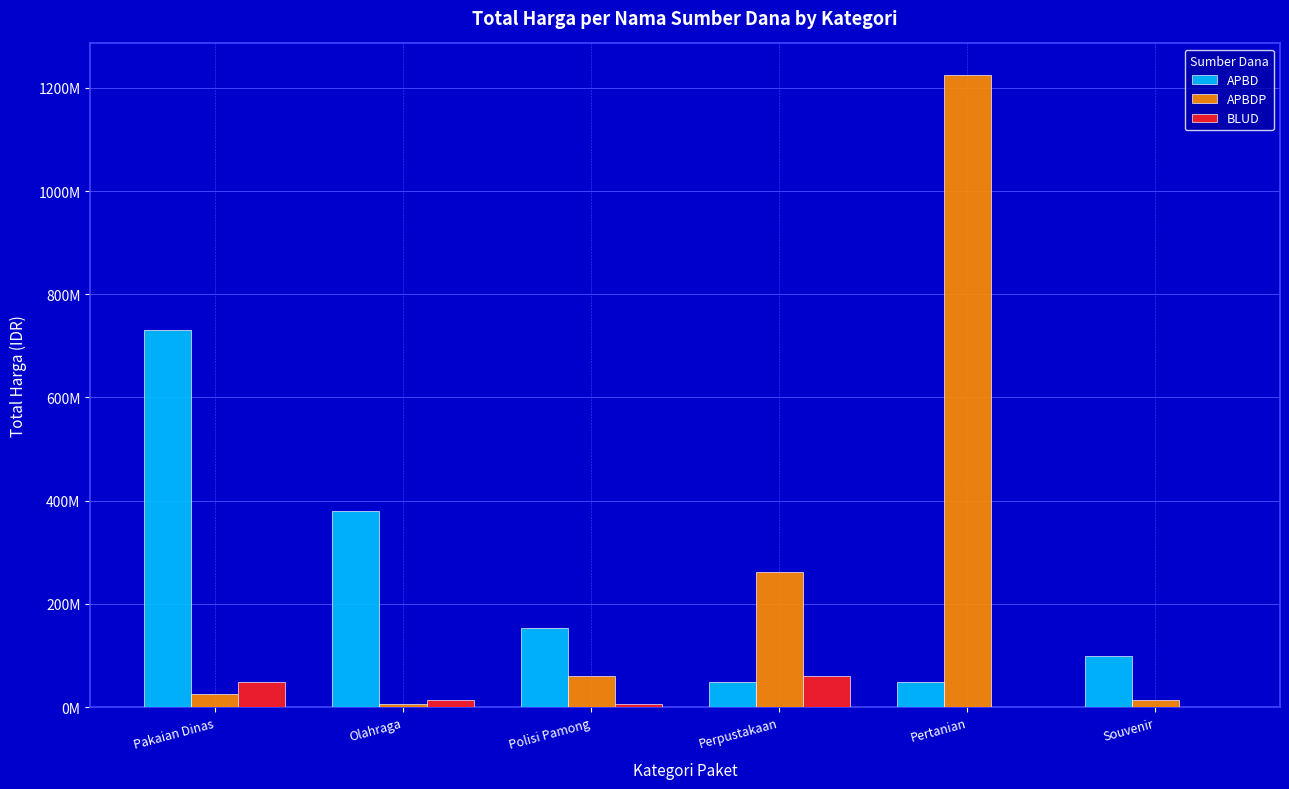

List the series in order of their peak value, lowest first.

BLUD, APBD, APBDP